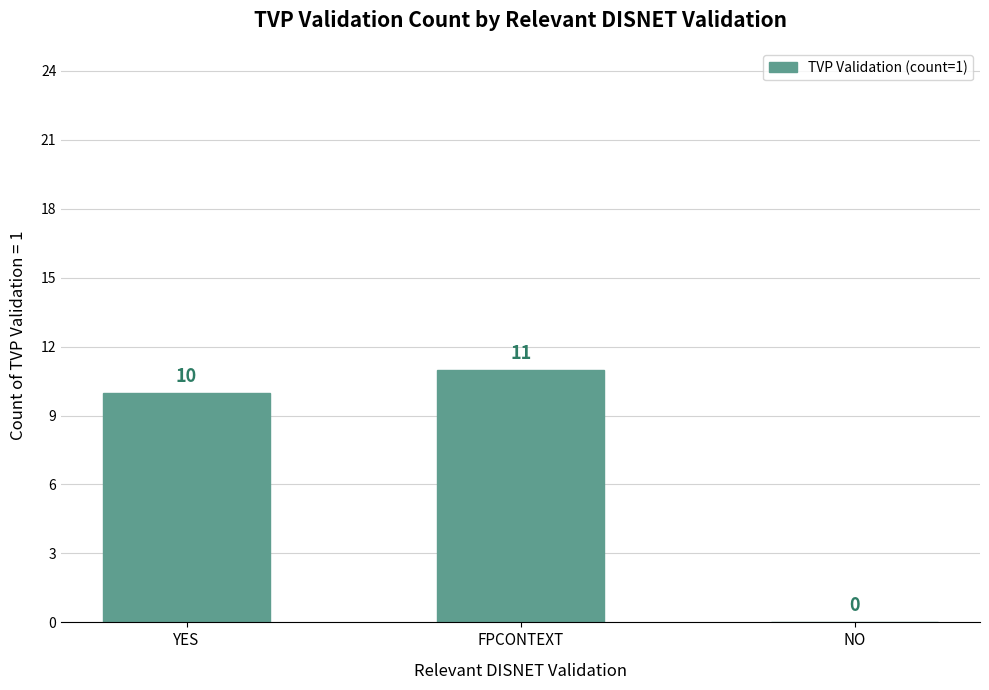

The chart shows a value of 11 at FPCONTEXT. True or false?

True